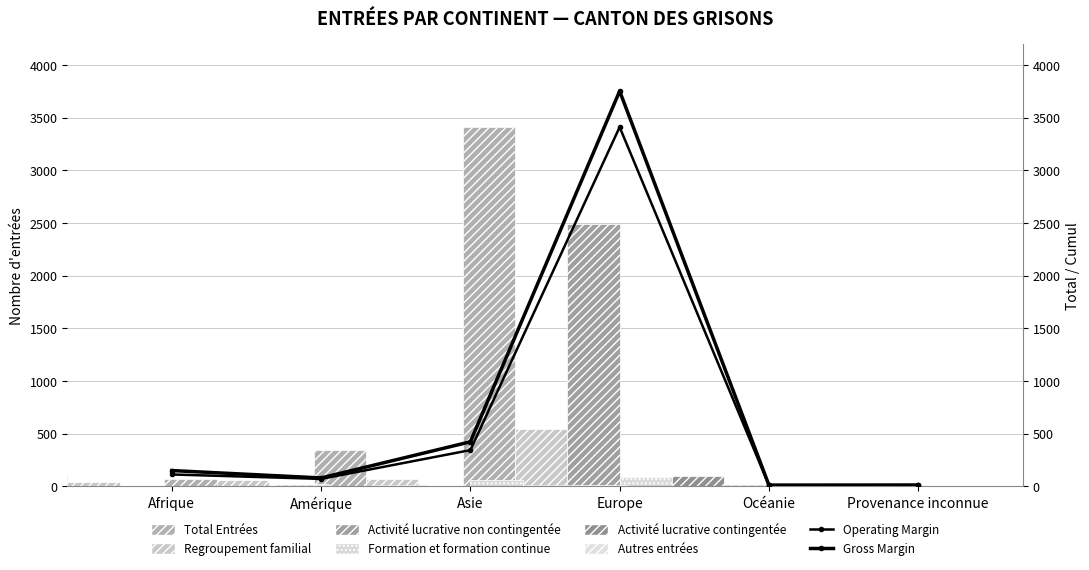

Is the value of Activité lucrative contingentée at Océanie greater than the value of Regroupement familial at Asie?

No